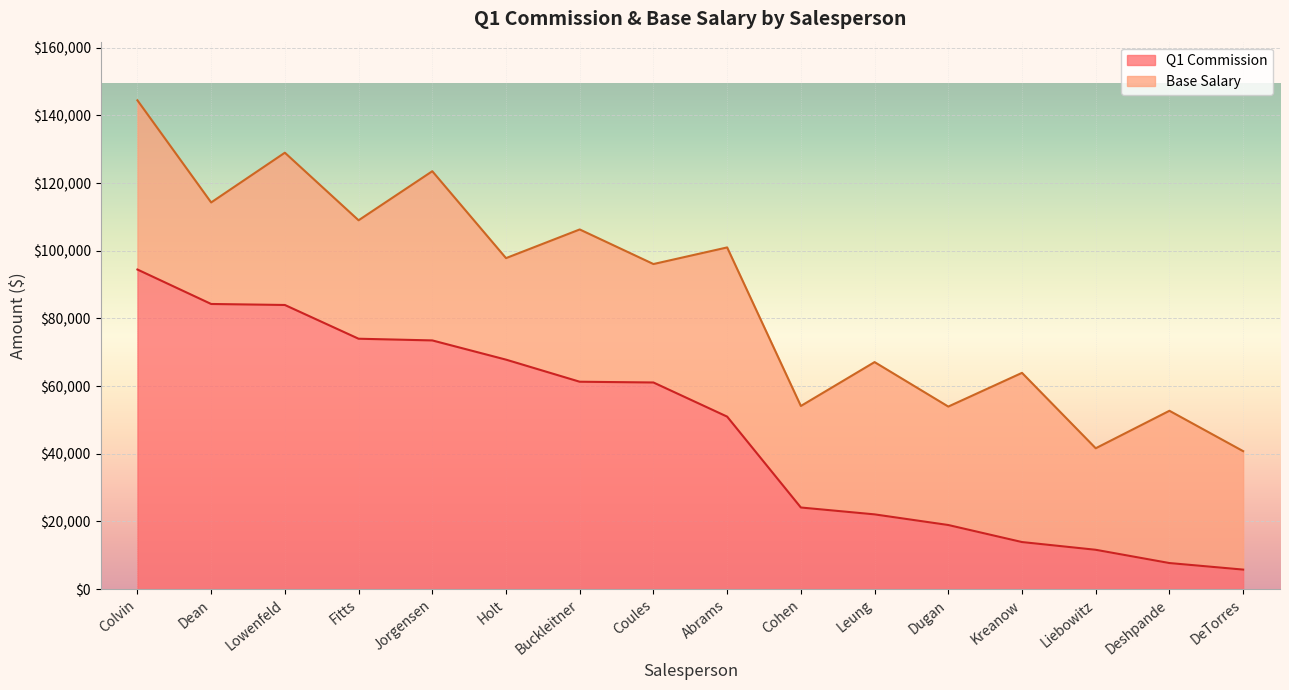

What is the ratio of the value at Abrams to the value at DeTorres?

8.8